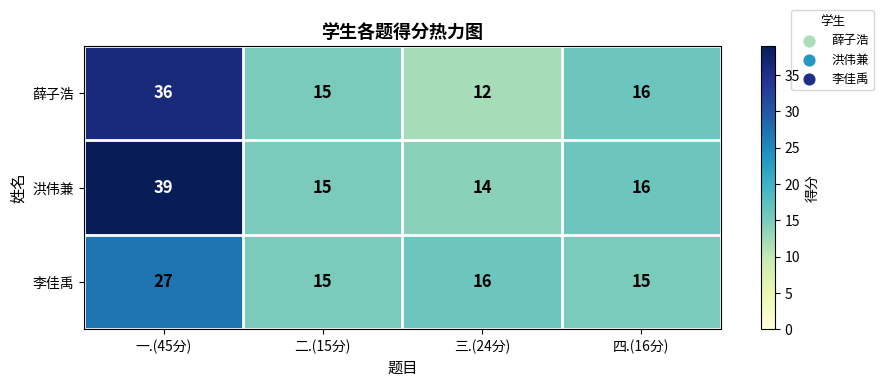

Which series changed the most between 一.(45分) and 四.(16分)?

洪伟兼